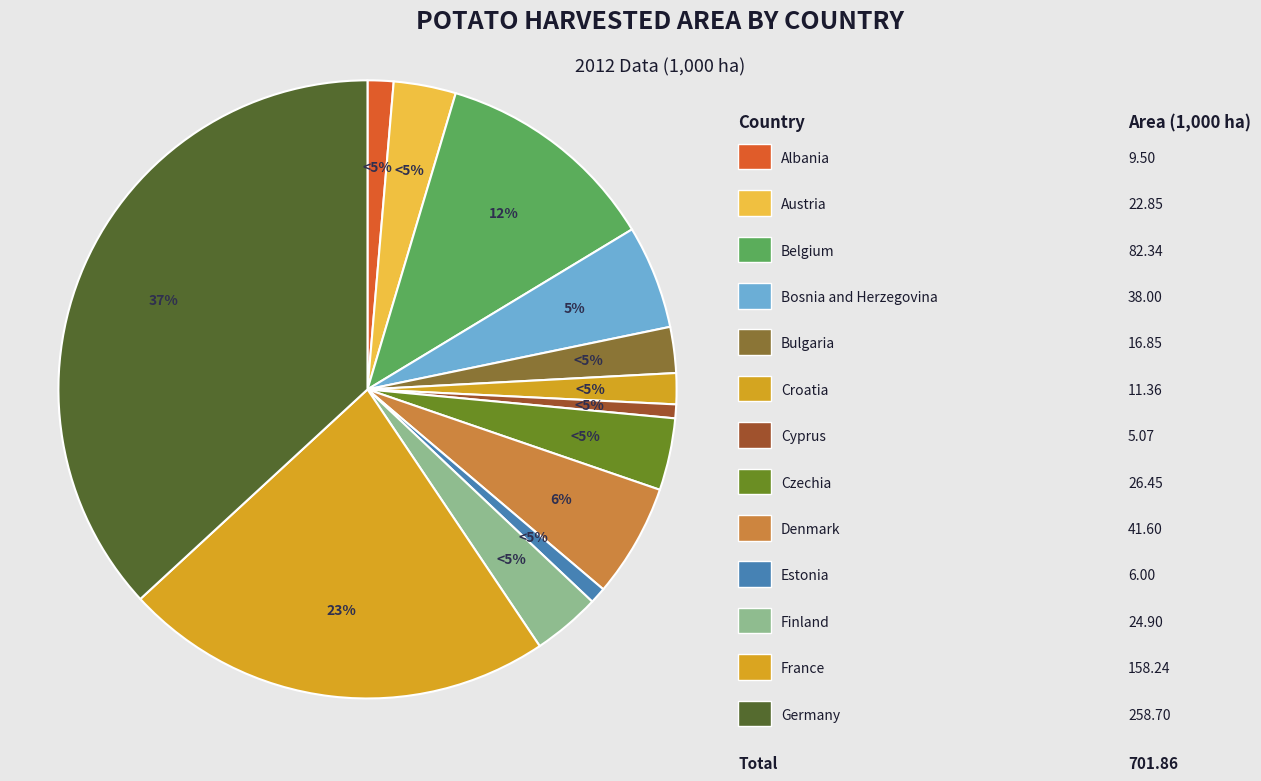

Does Germany represent more than half of the total?

No